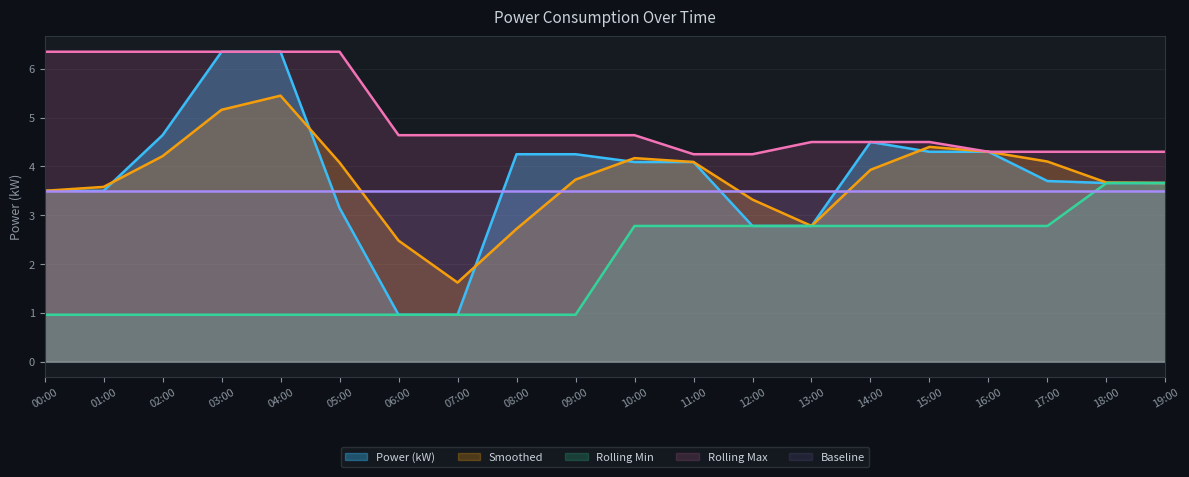

What is the average value of the Rolling Max series?

5.0